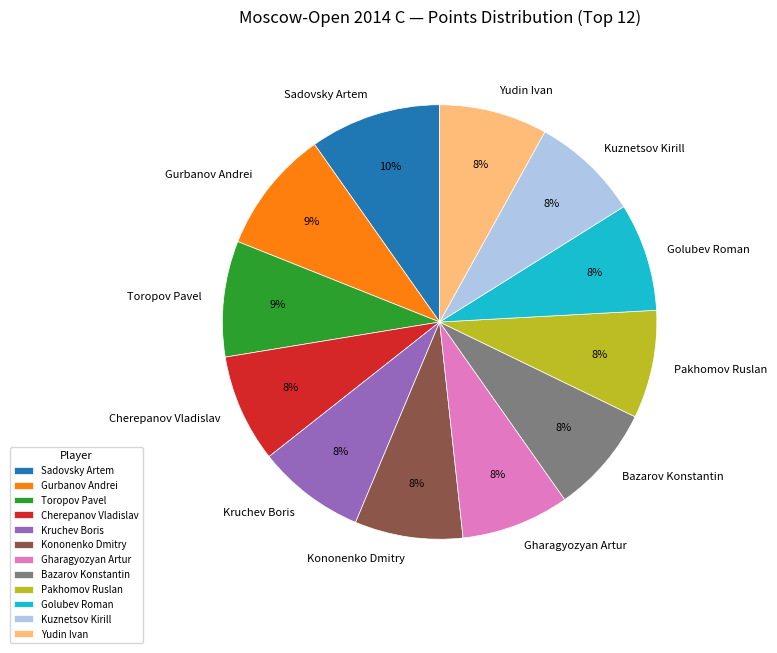

How many segments does this pie chart have?

12